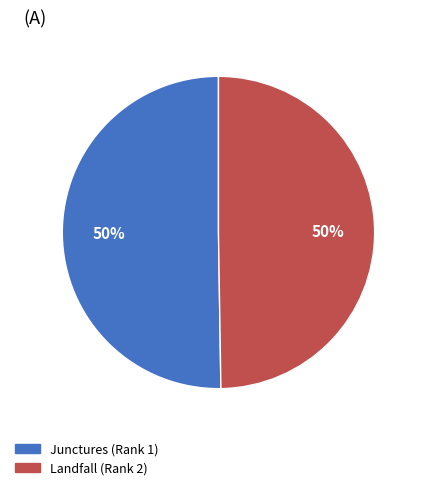

Is it true that Landfall (Rank 2) is 40% of the pie?

False